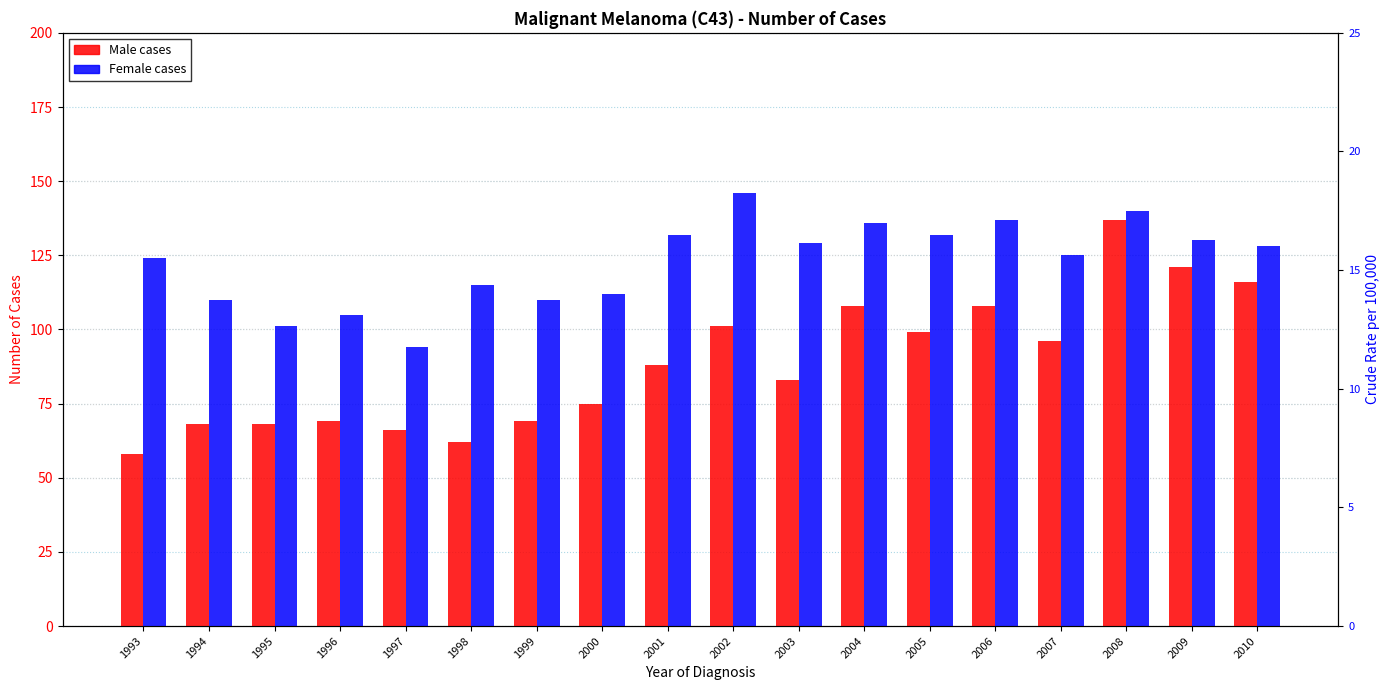

Is the value of Female crude rate at 1997 greater than the value of Male crude rate at 2007?

No